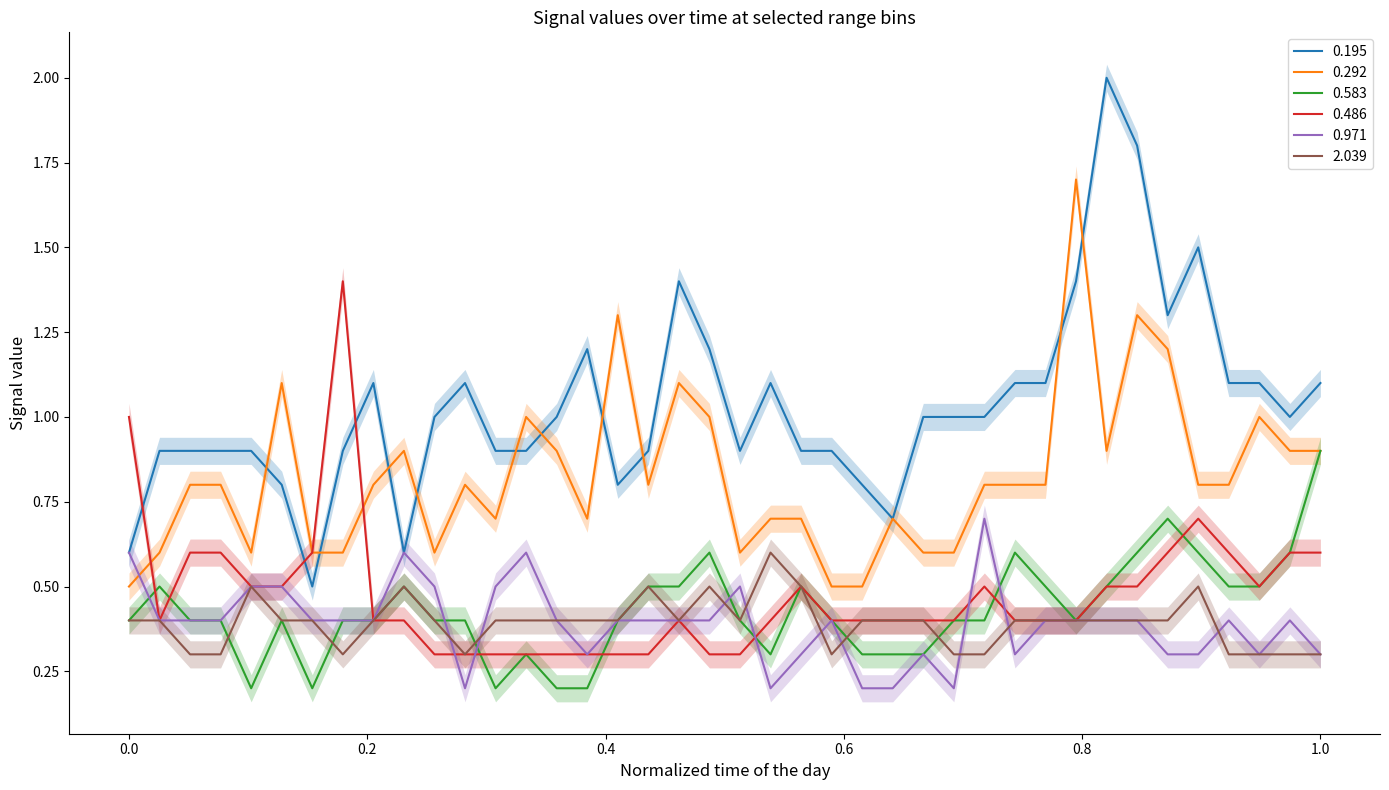

Which category has the highest value in the 0.583 series?

1.0